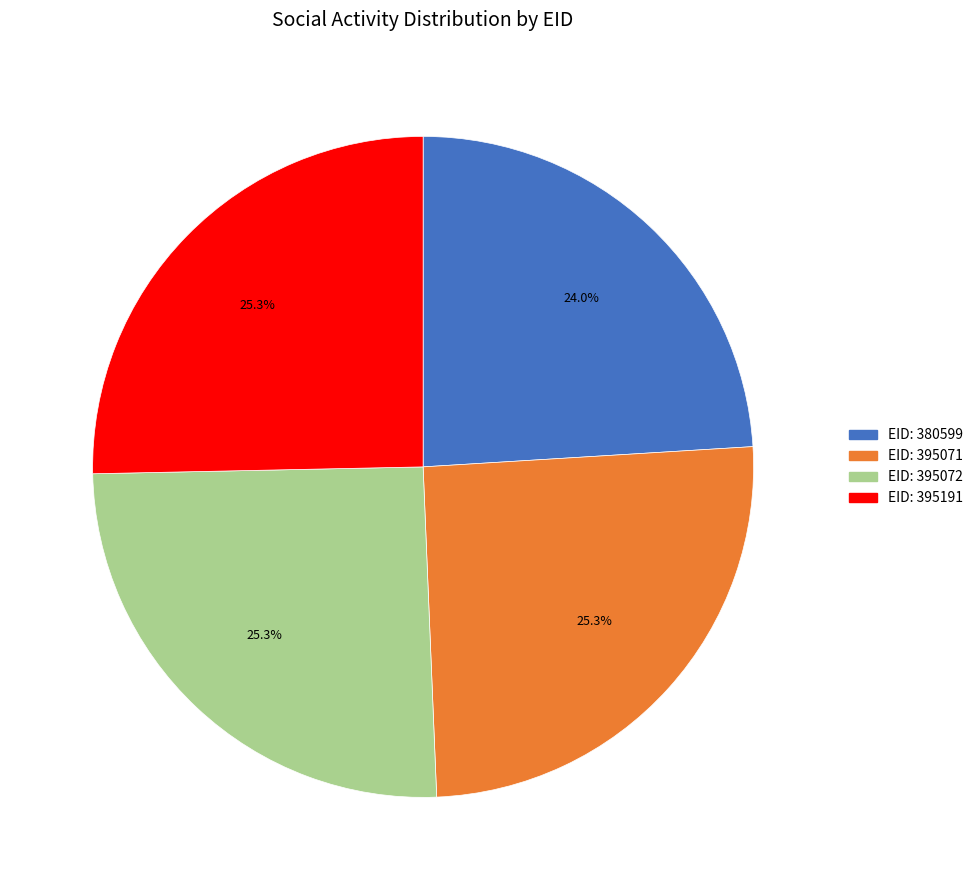

Is there a majority slice in this chart?

No